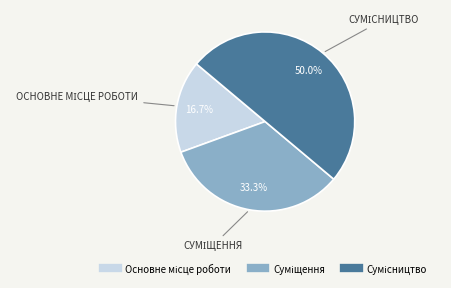

To the nearest percent, what portion does Основне місце роботи represent?

17%